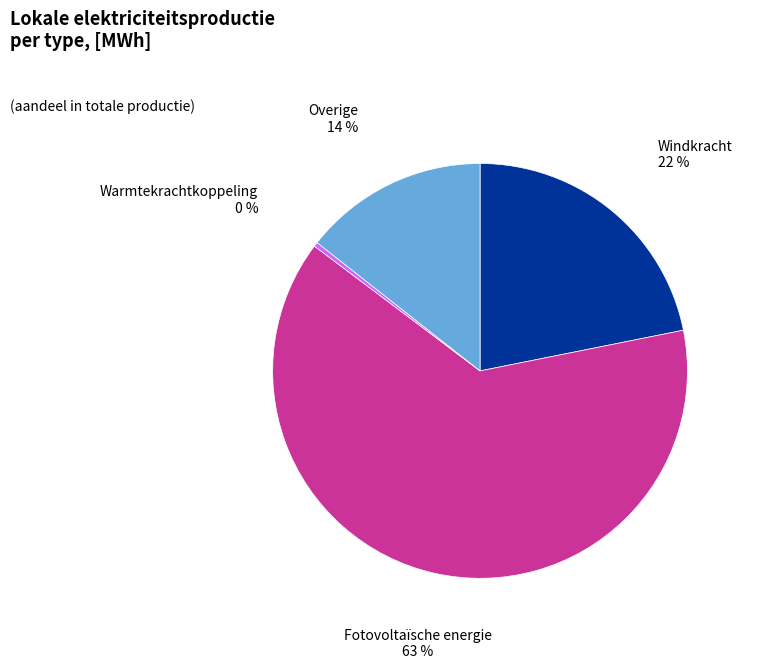

Does any single category account for the majority?

Yes